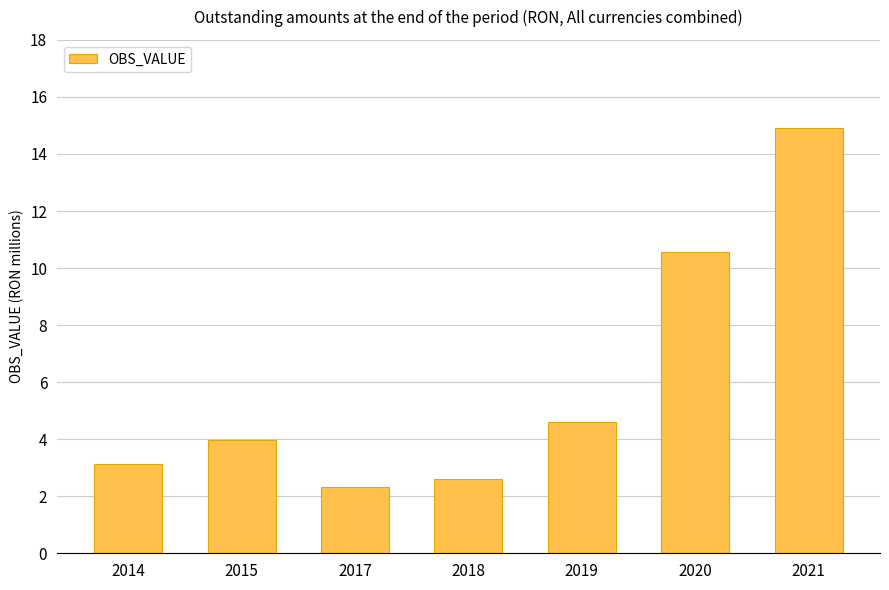

Between 2019 and 2014, which is larger?

2019